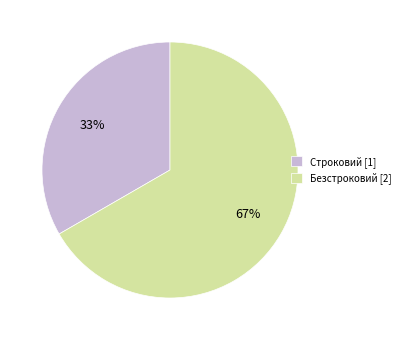

Between Безстроковий and Строковий, which is larger?

Безстроковий